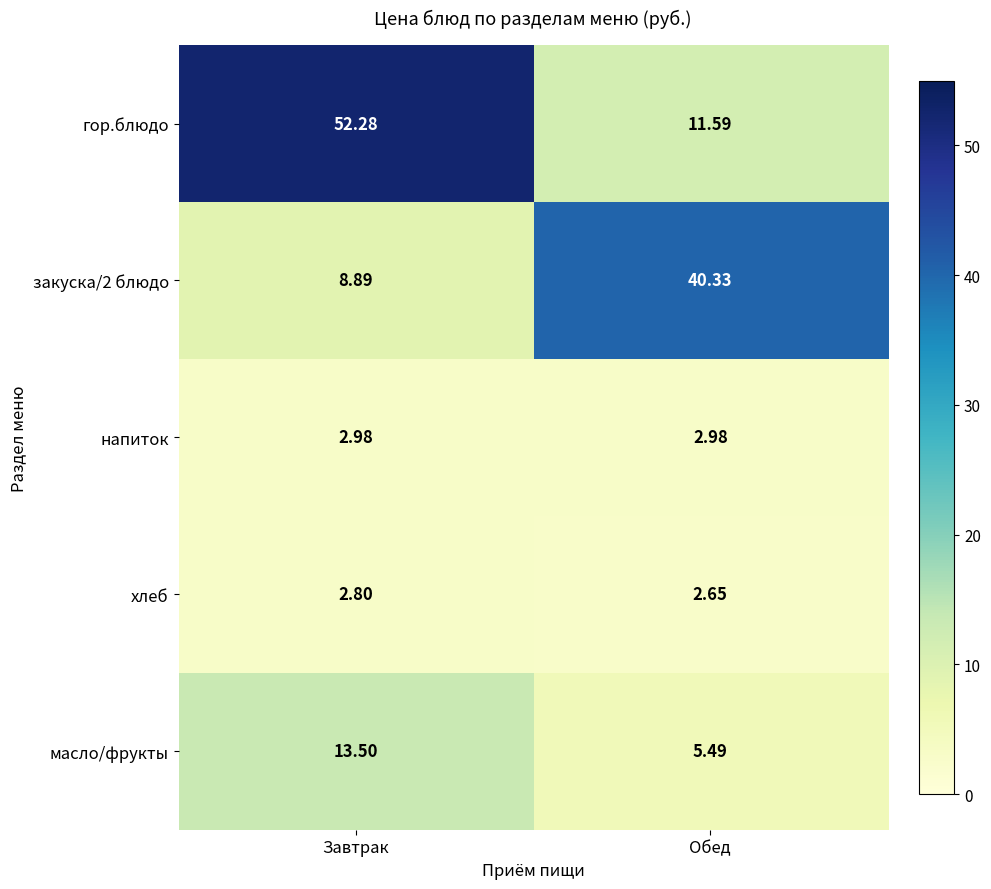

At which category is the sum across all series the highest?

Завтрак